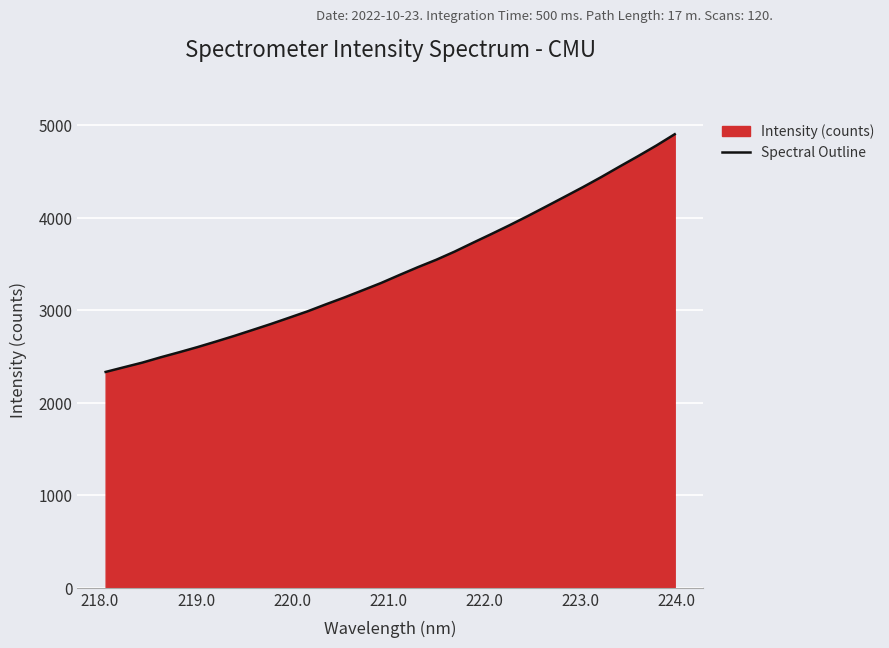

What is the difference between the maximum and minimum values?

2567.8